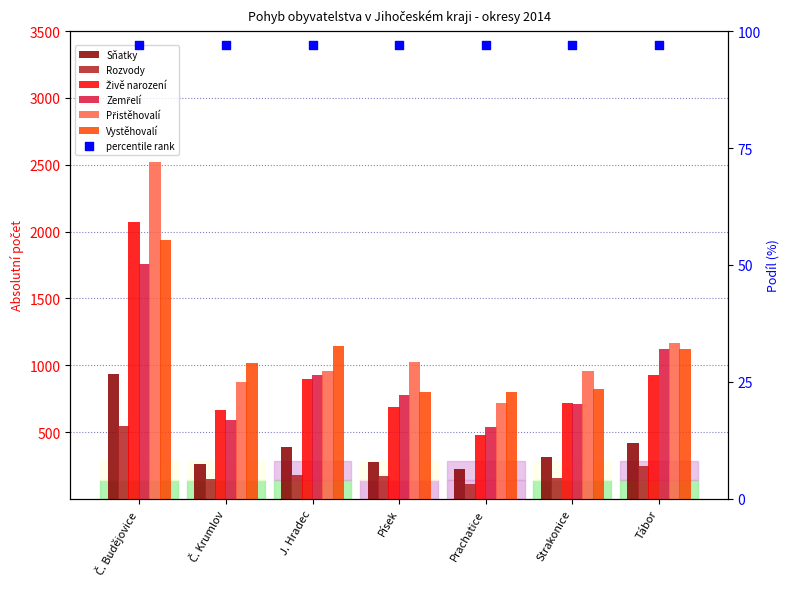

Is the value of Vystěhovalí at Č. Budějovice greater than the value of Zemřelí at Č. Krumlov?

Yes